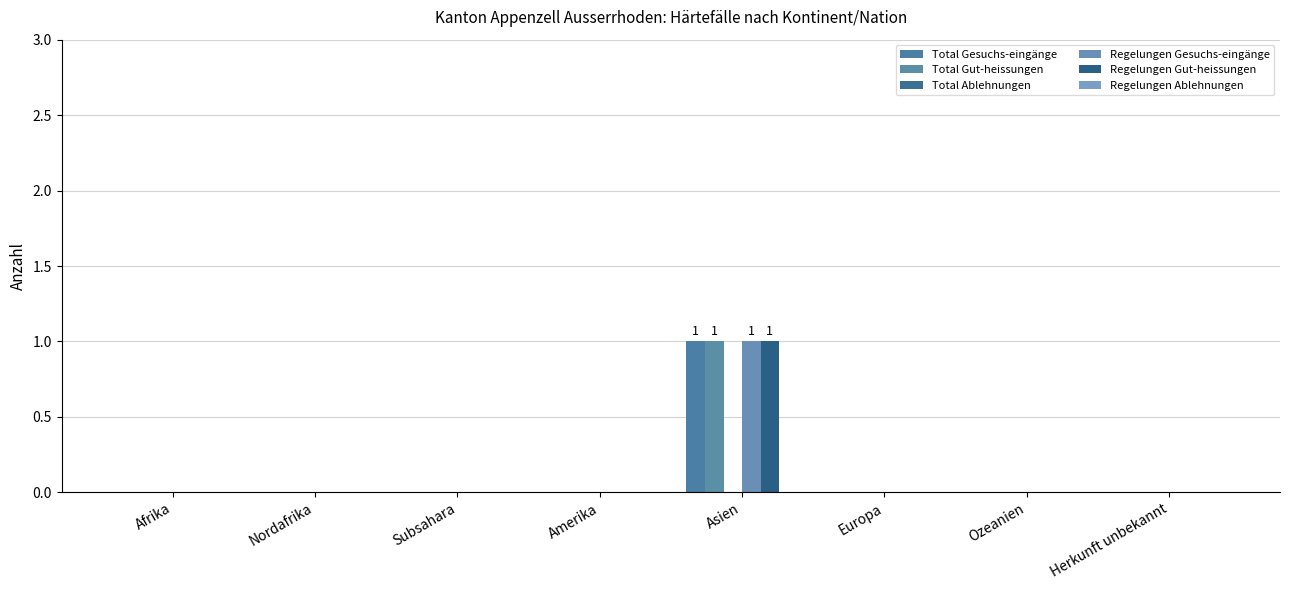

What is the label of the 6th bar from the left?

Europa